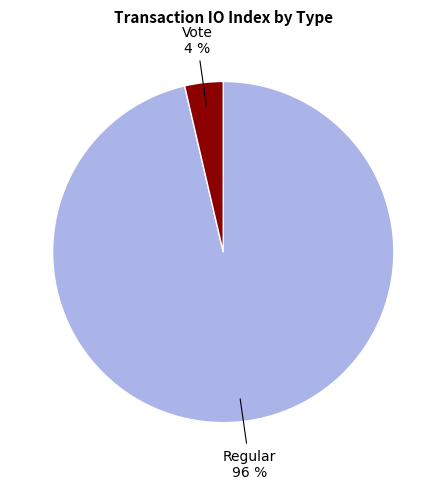

To the nearest percent, what is the average slice percentage?

50%